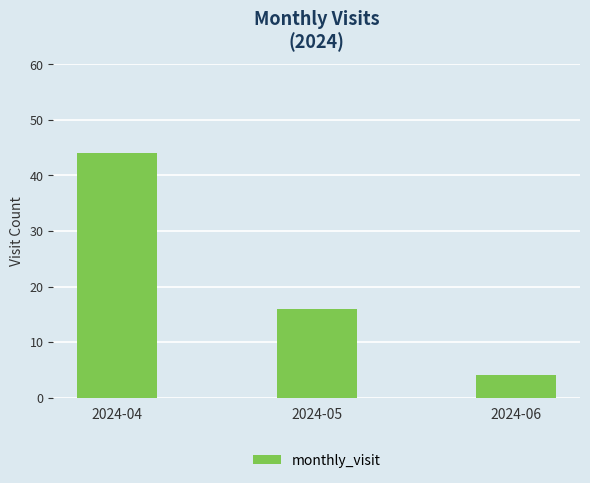

Count the number of categories in the chart.

3